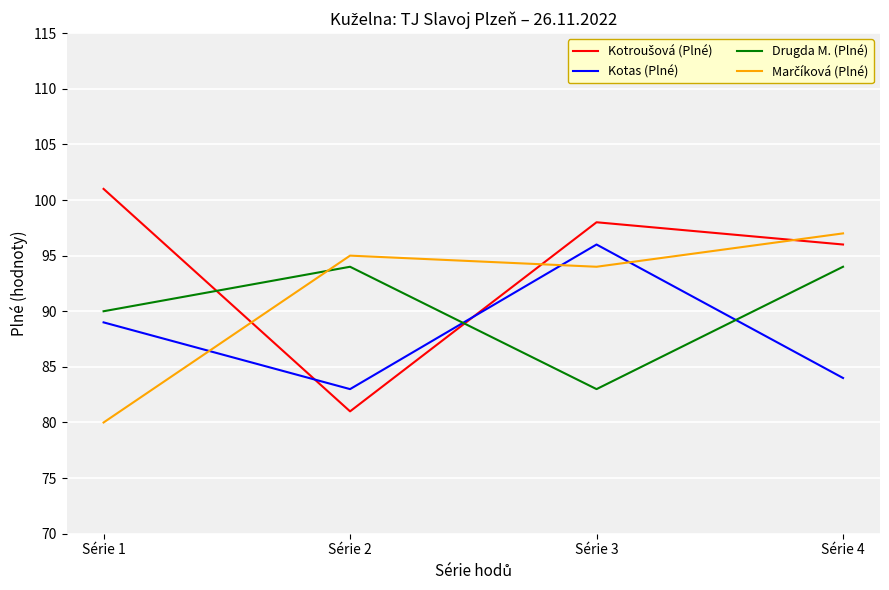

How many lines are shown in the chart?

4